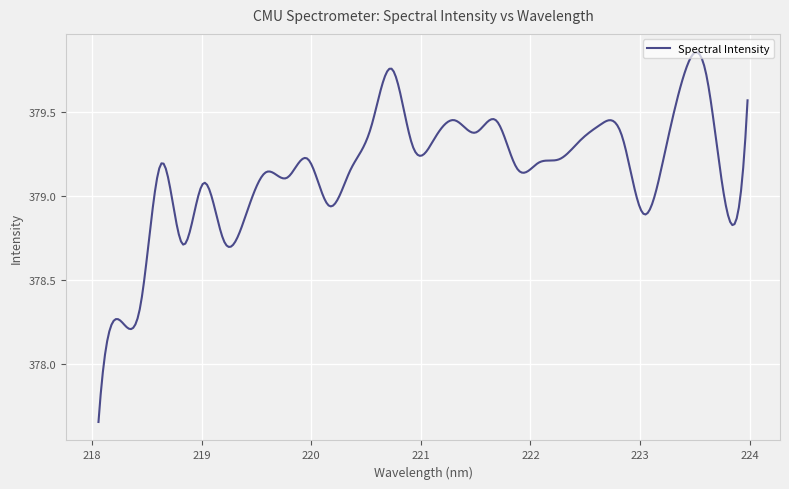

What is the value of the 7th point from the left?

378.7